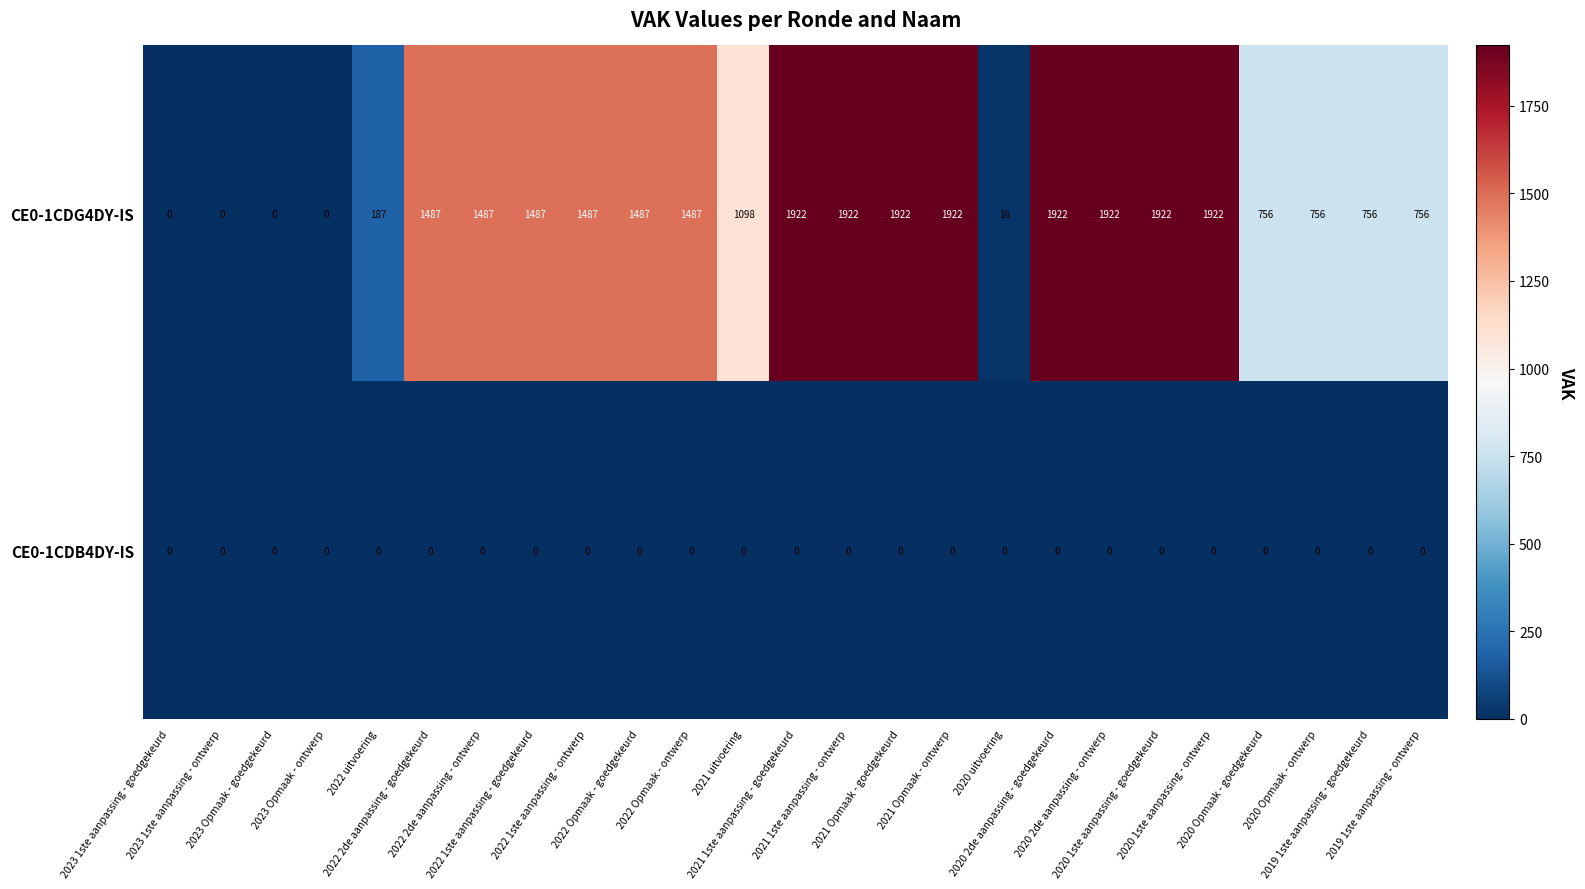

What is the average value of the CE0-1CDG4DY-IS series?

1145